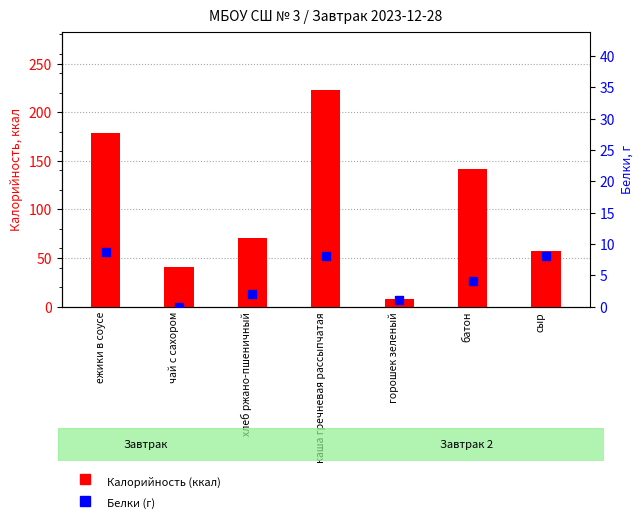

At which category is the sum across all series the highest?

каша гречневая рассыпчатая